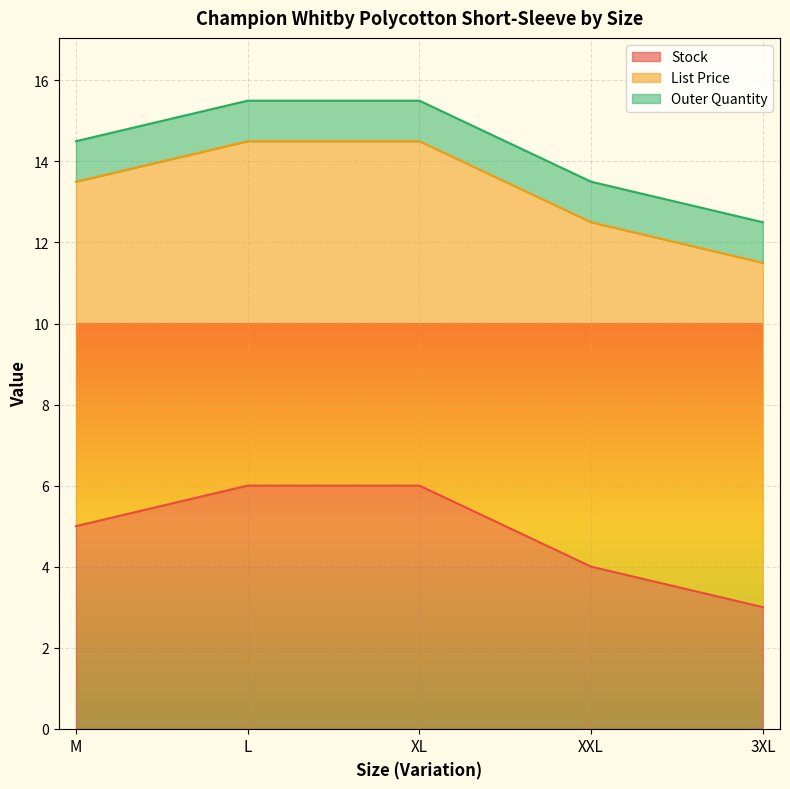

Which series changed the most between XL and 3XL?

Stock